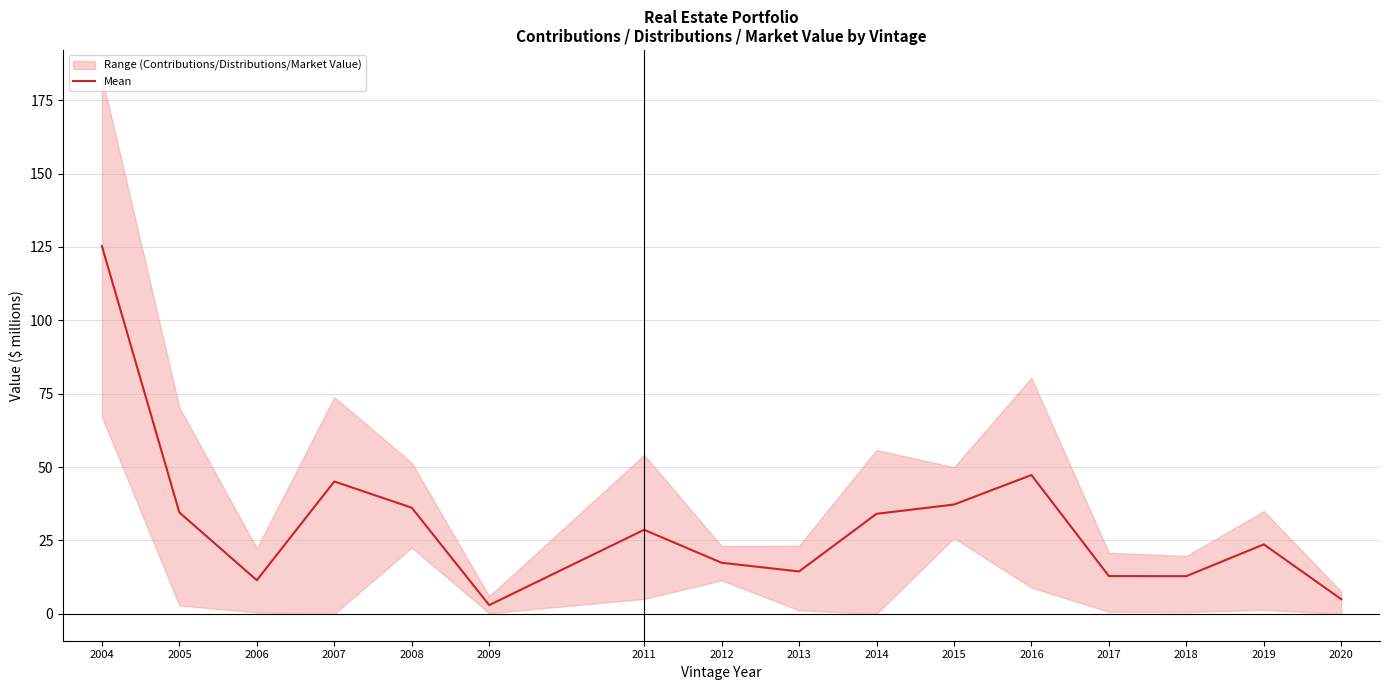

What is the value of the 4th point from the left?

45.1